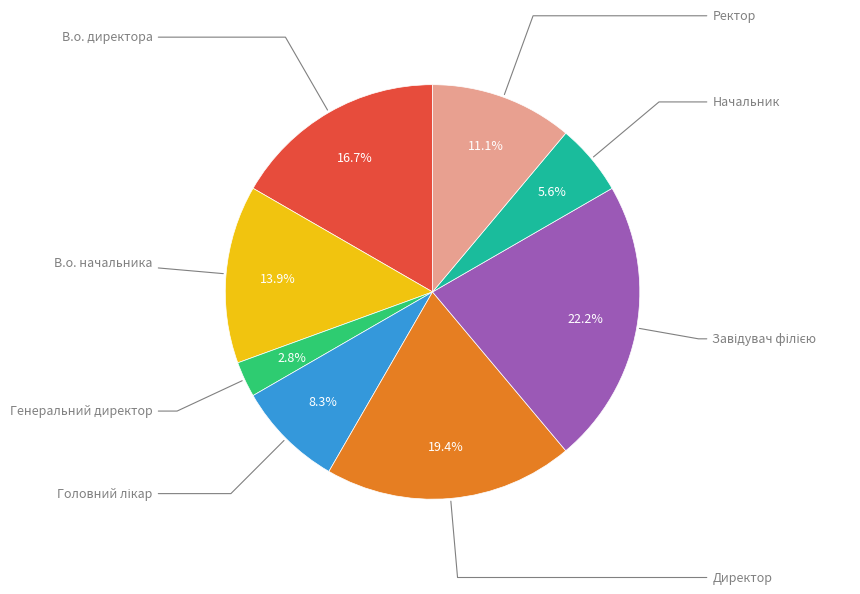

True or false: Директор accounts for 19% of the total.

True